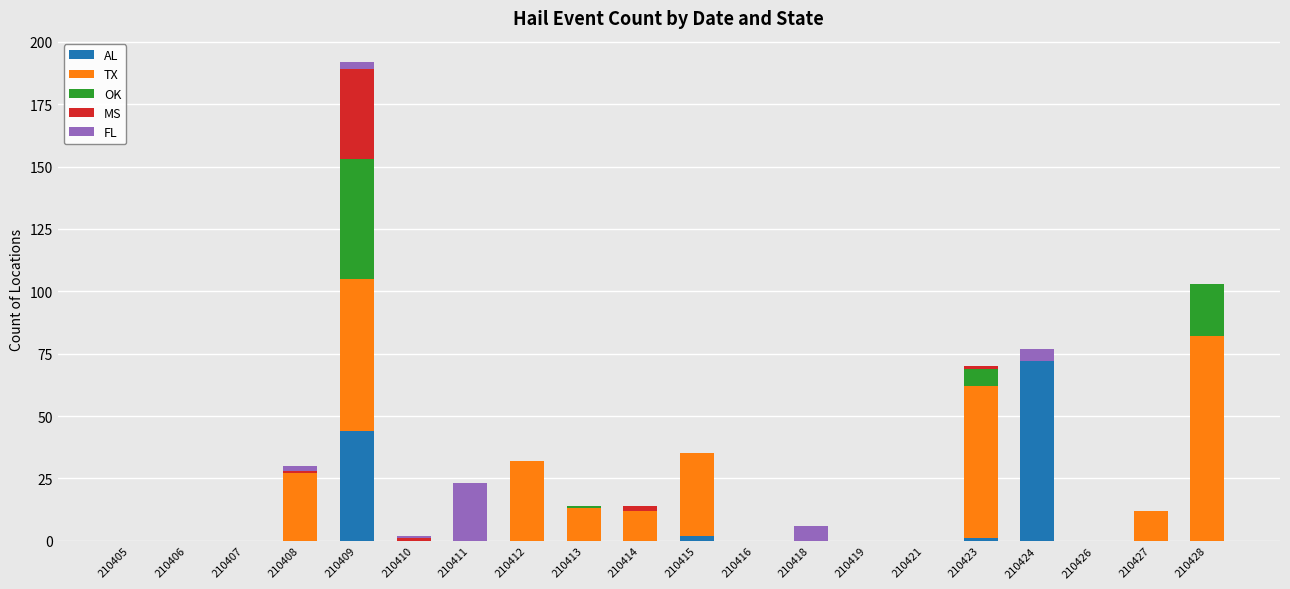

Does the chart contain stacked bars?

Yes